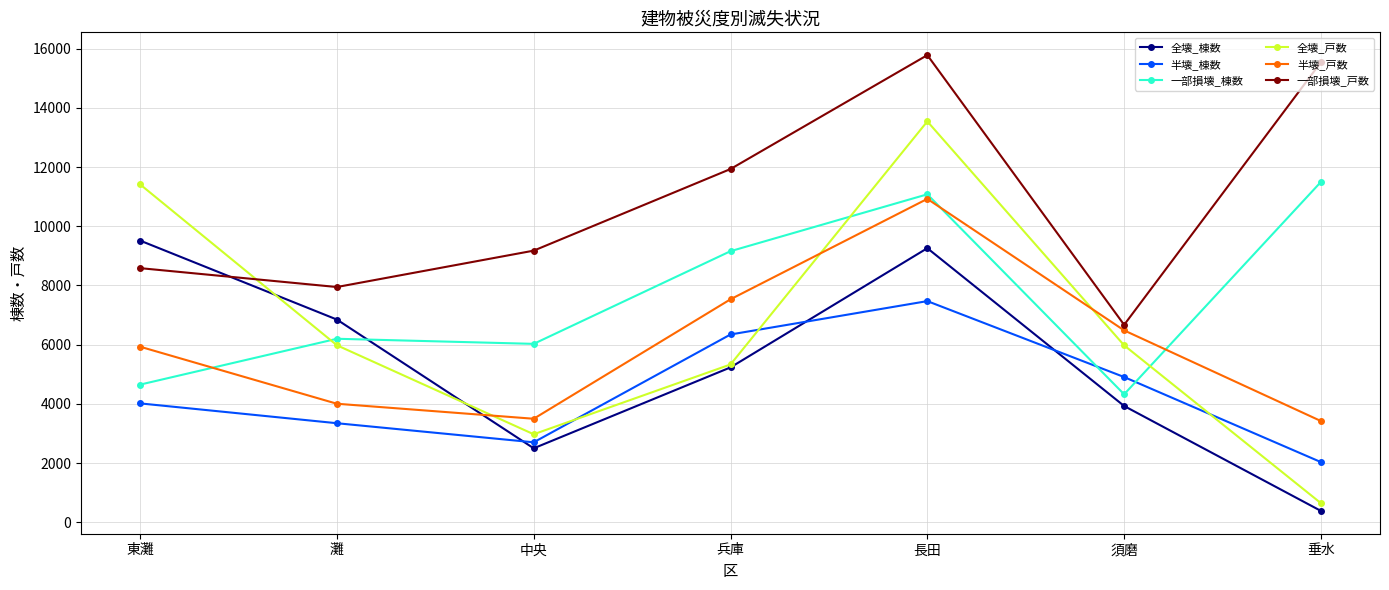

What is the sum of the 一部損壊_戸数 values at 東灘 and 灘?

16532